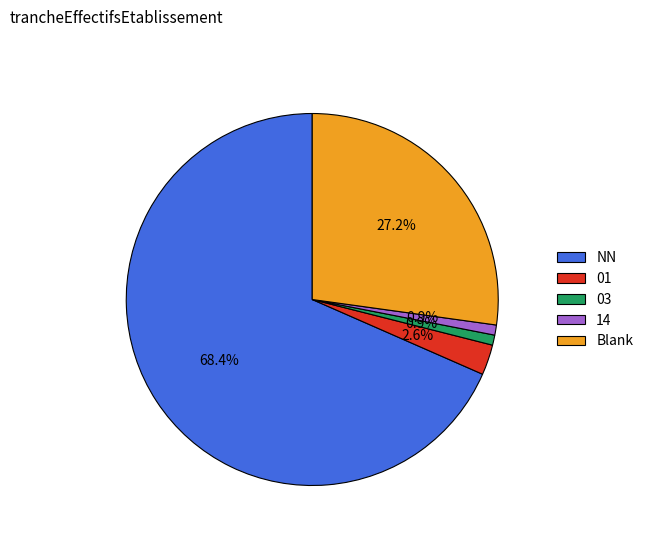

Combined, do 03 and Blank account for over 50%?

No